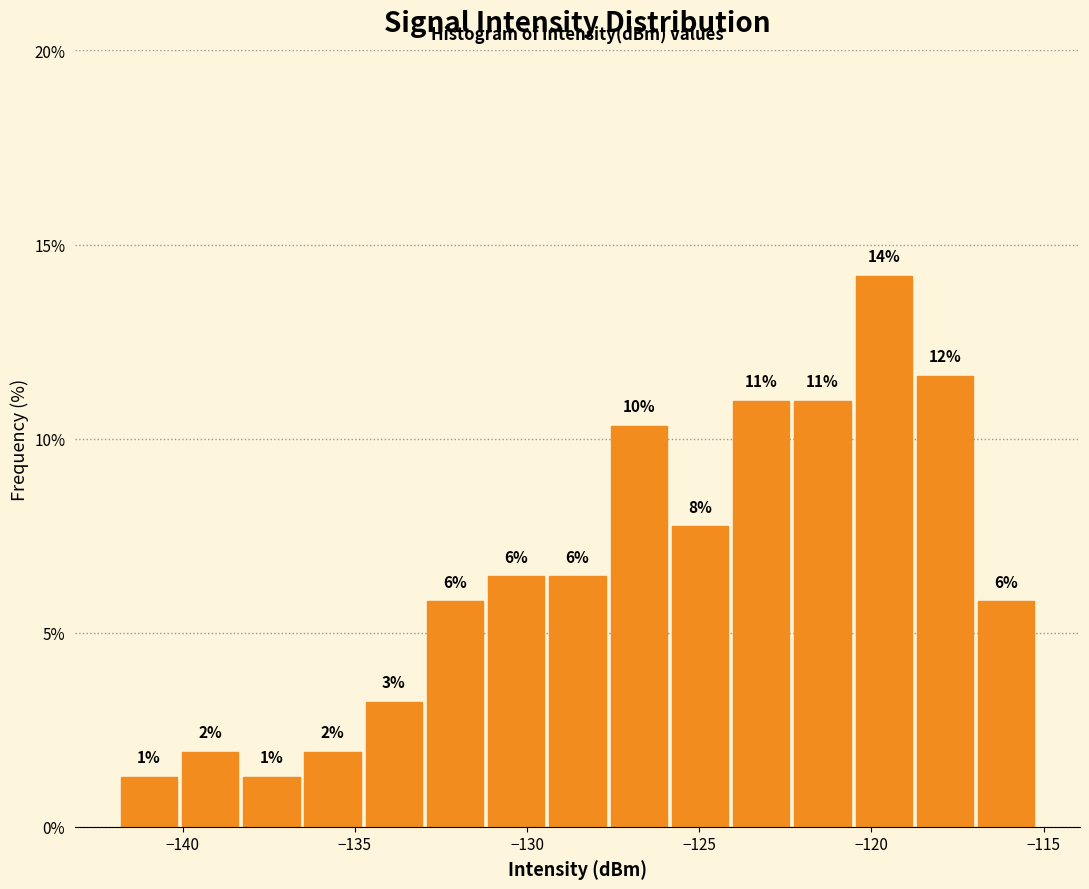

Read against the x-axis, roughly where is the centre of the tallest bar?

-119.5